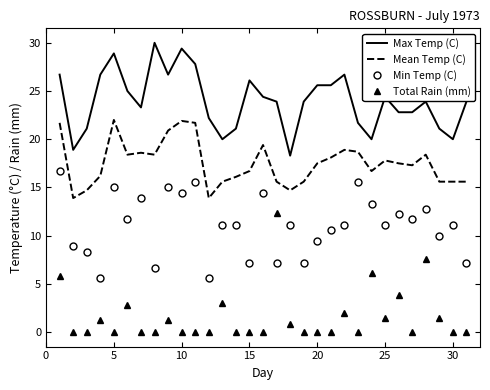

What is the difference between the maximum and minimum values in the Max Temp (C) series?

11.7